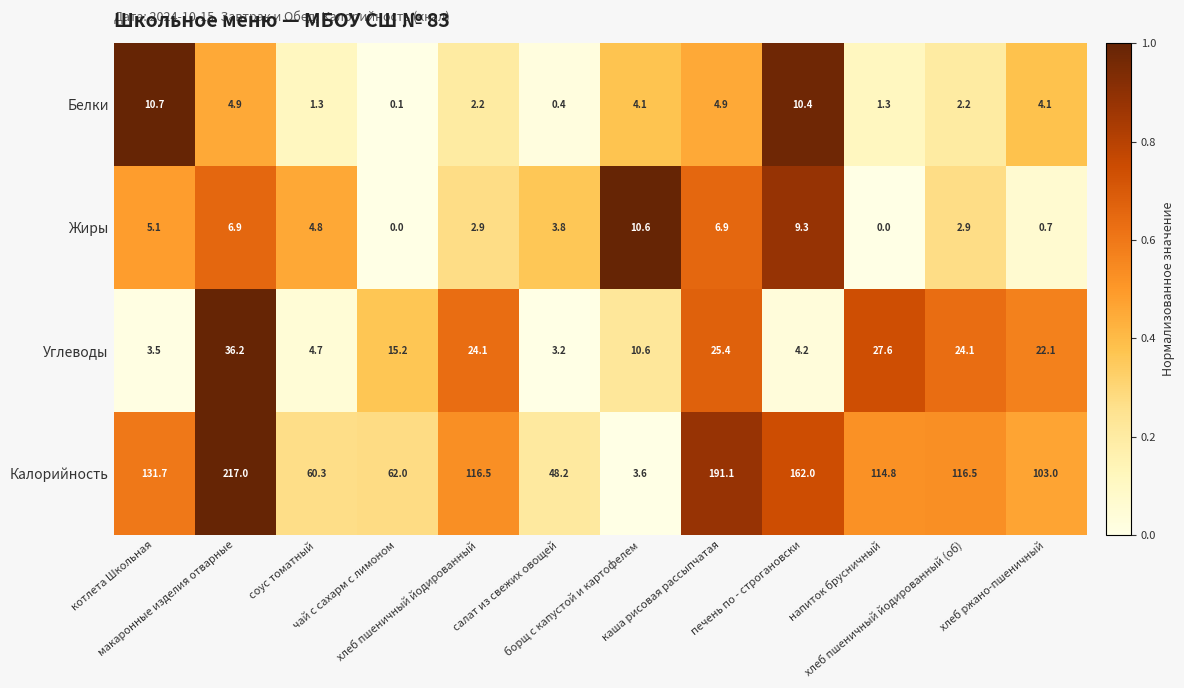

What is the greatest value displayed?

217.0